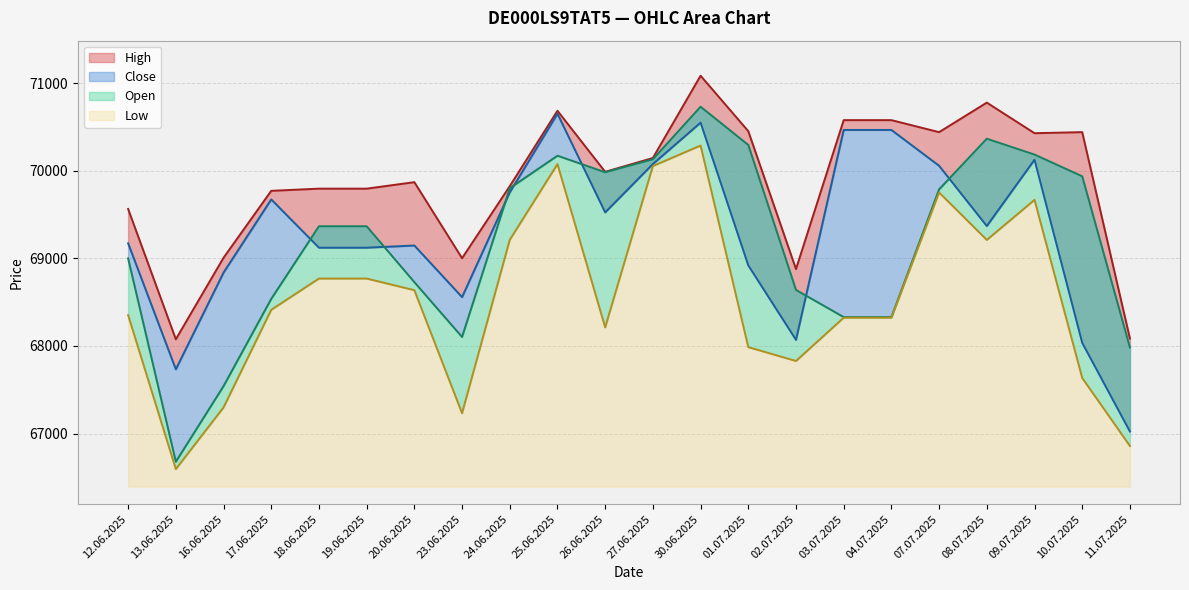

What is the average value of the Open series?

69182